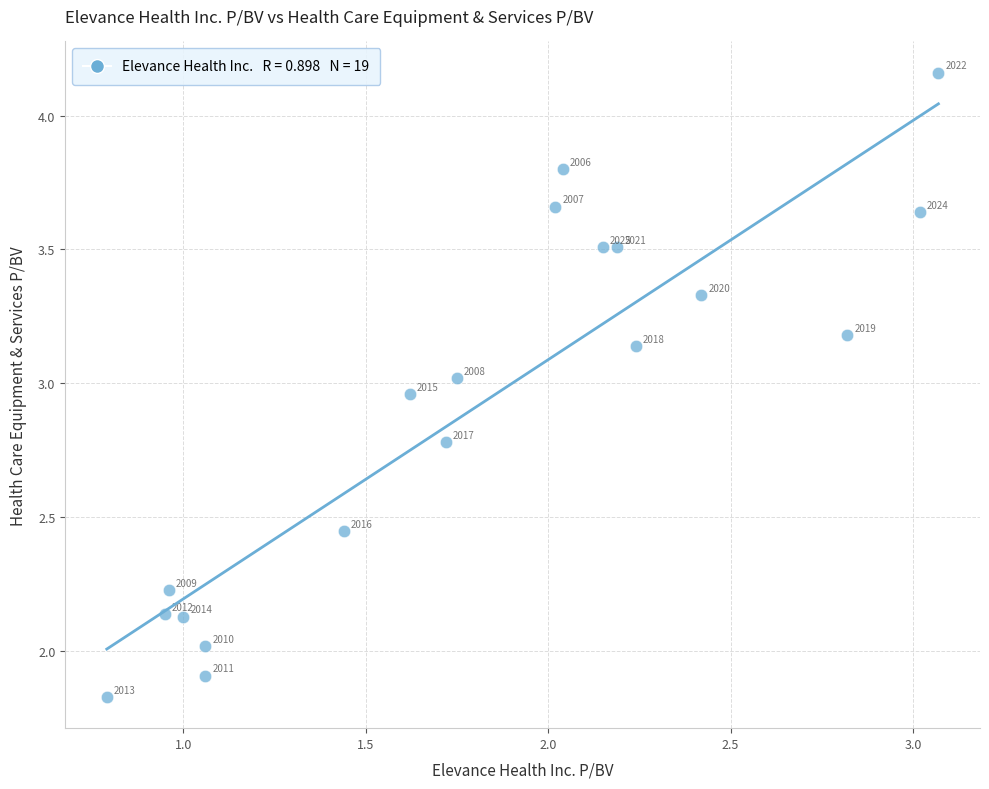

What is the range of X values (max minus min)?

2.3